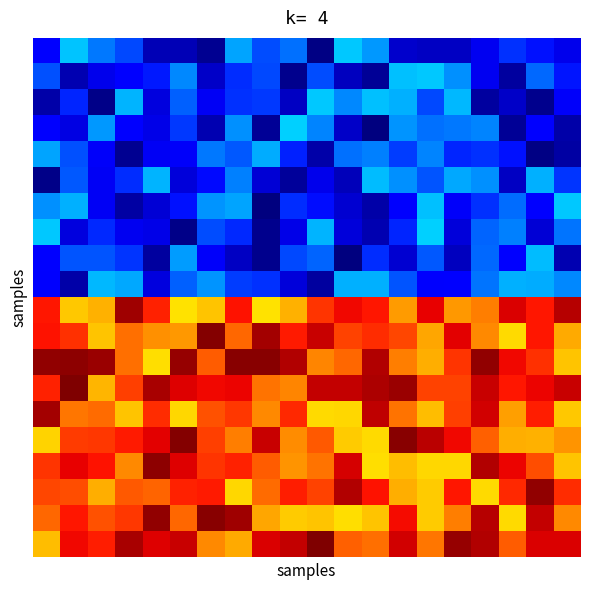

At how many categories does at least one series exceed 0?

20